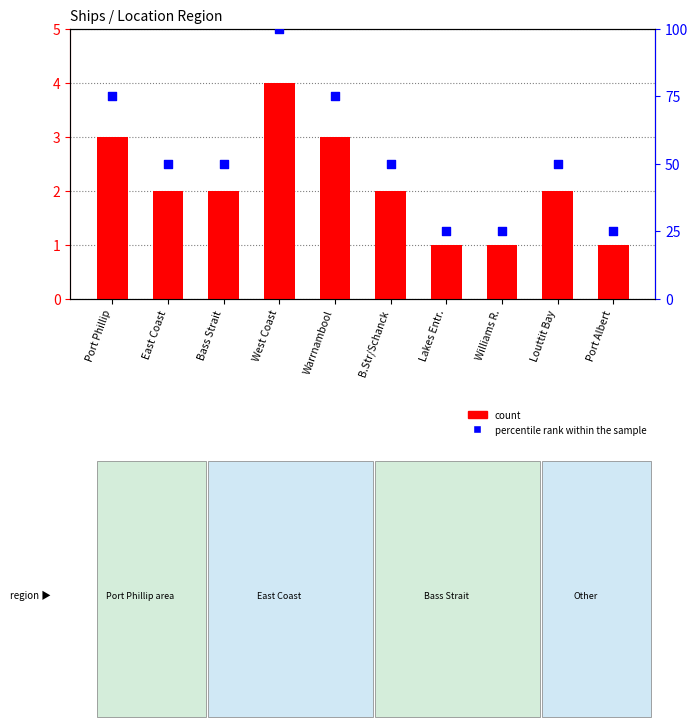

Is the value of percentile rank within the sample at Port Phillip greater than the value of count at Lakes Entr.?

Yes